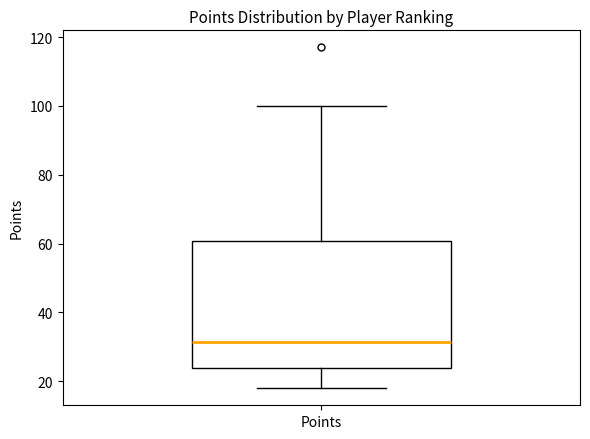

Read this box plot against the y-axis: the position of the median line, the range covered by the box, and the ends of both whiskers. The values are not printed on the chart, so give them approximately, as read against the axis.

median 32, box 24 to 60, whiskers 18 to 100